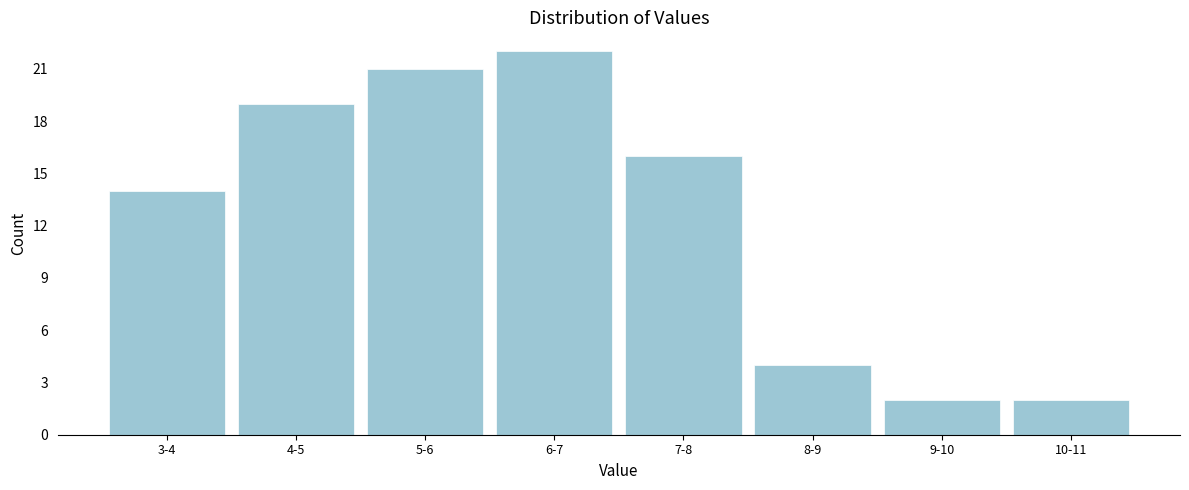

Reading left to right, transcribe all the data shown in this chart.

3-4=14	4-5=19	5-6=21	6-7=22	7-8=16	8-9=4	9-10=2	10-11=2